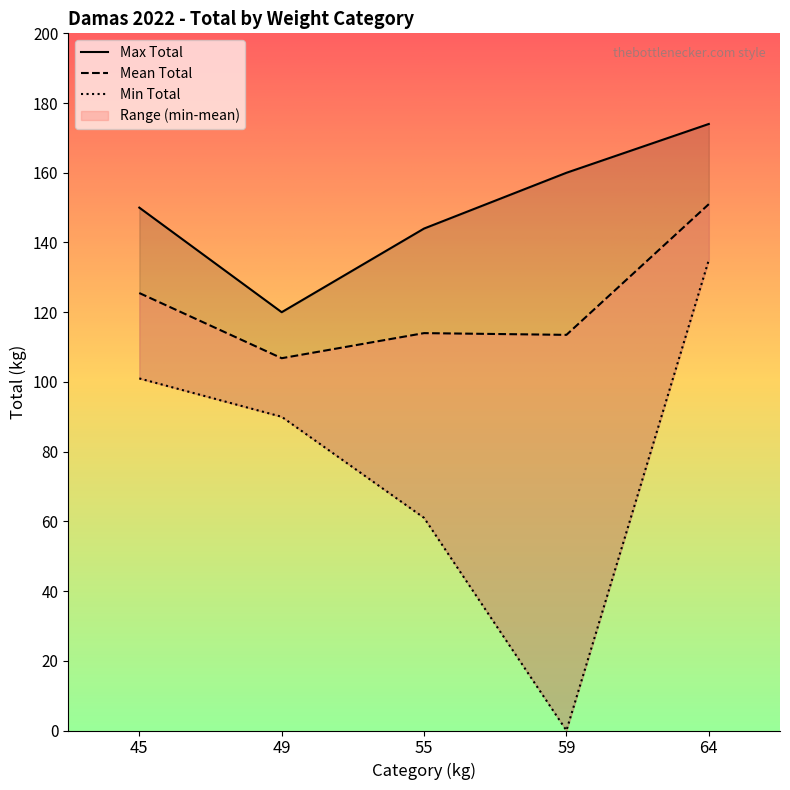

What is the value of the 8th point from the left?

144